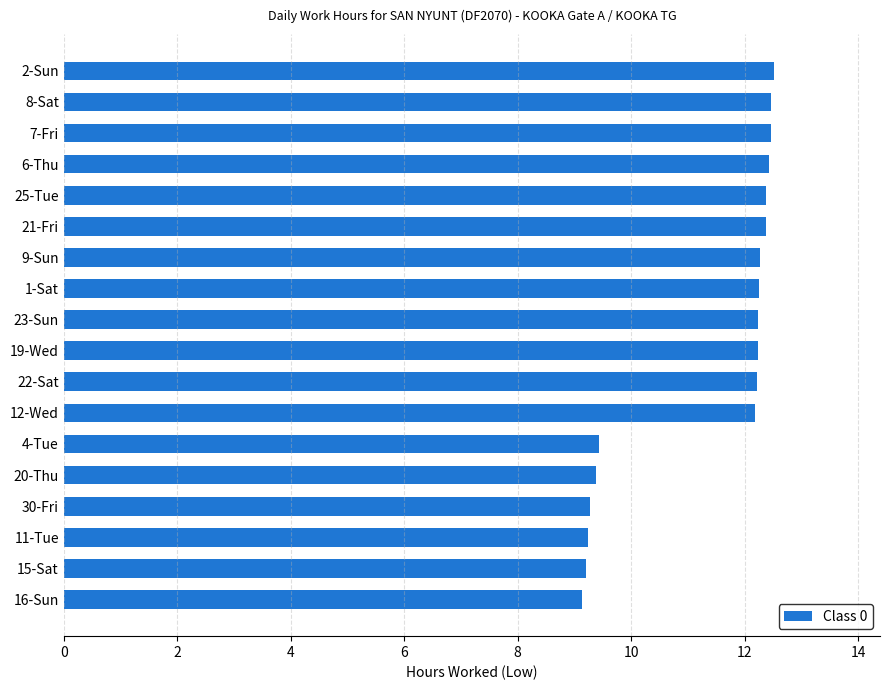

What is the greatest value displayed?

12.5